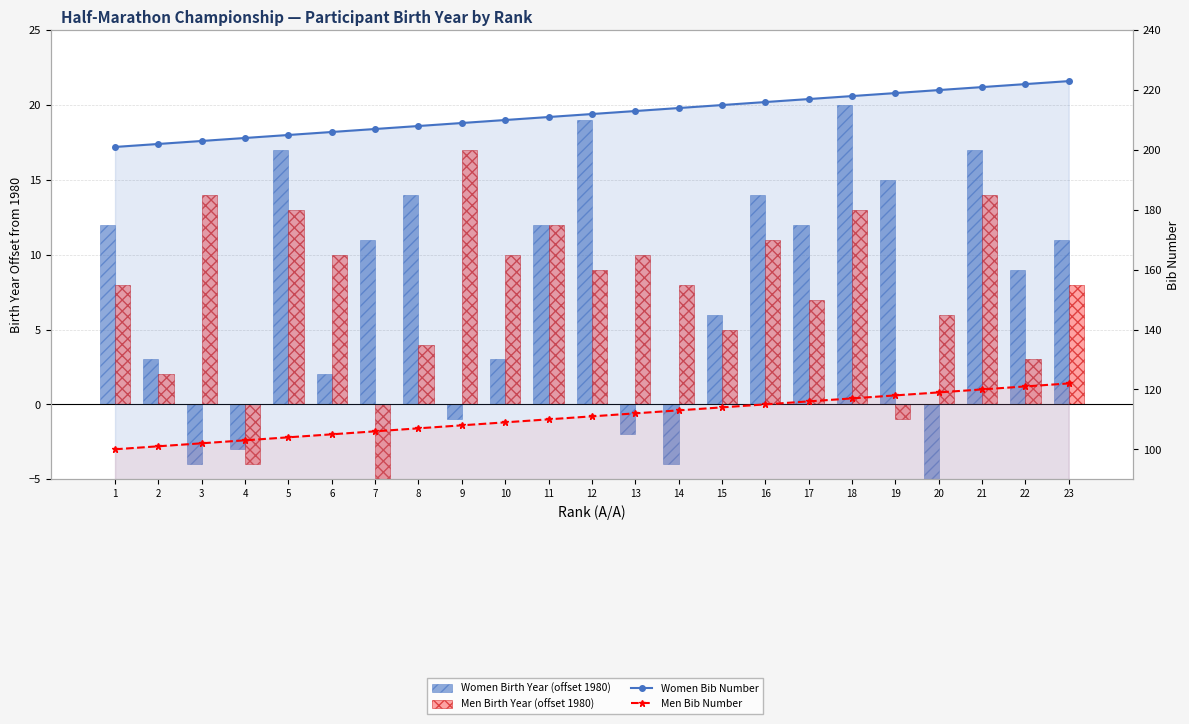

True or false: Women Bib Number has a value of 205 at 5.

True